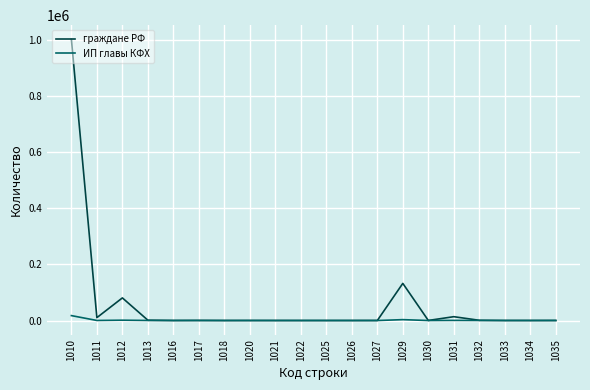

Rank the series by their average value, from highest to lowest.

граждане РФ, ИП главы КФХ